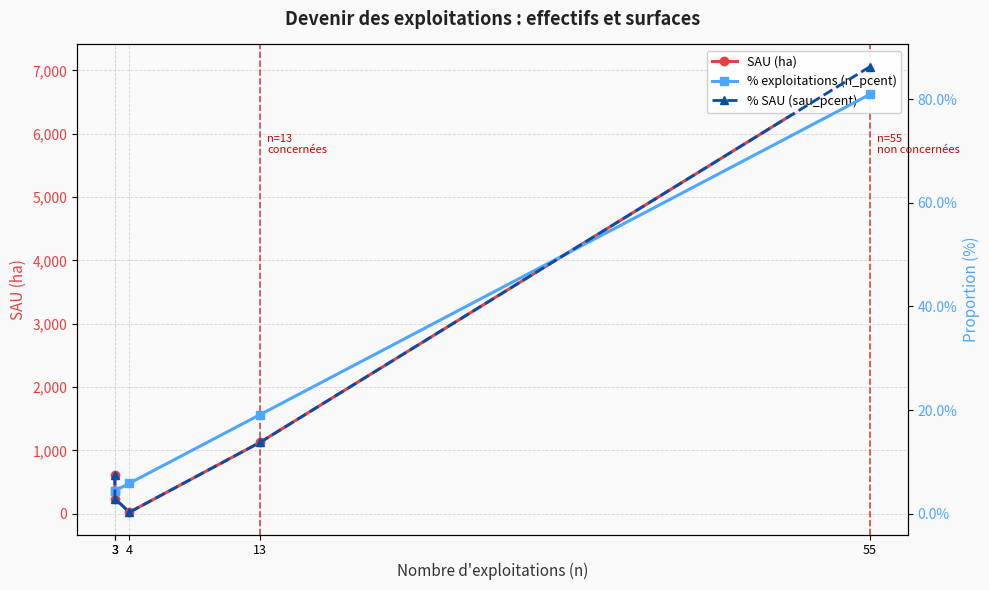

Reading left to right, what are all the values shown in this chart?

SAU (ha): 616.0	237.5	23.8	1127.5	7059.4
% exploitations (n_pcent): 0.0	0.0	0.1	0.2	0.8
% SAU (sau_pcent): 0.1	0.0	0.0	0.1	0.9